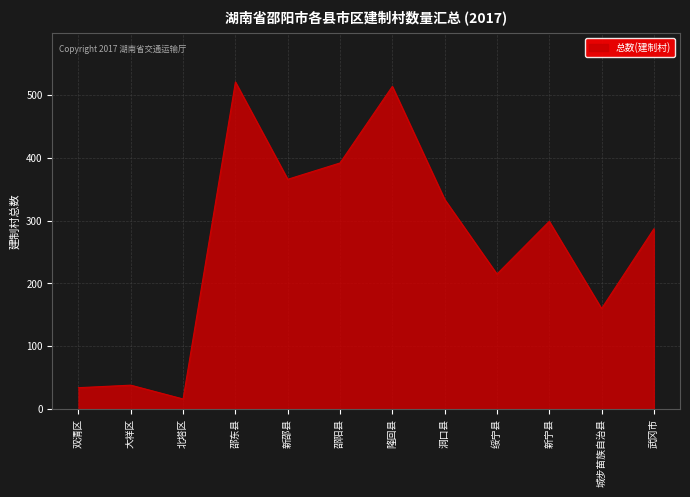

What is the minimum value shown in the chart?

16